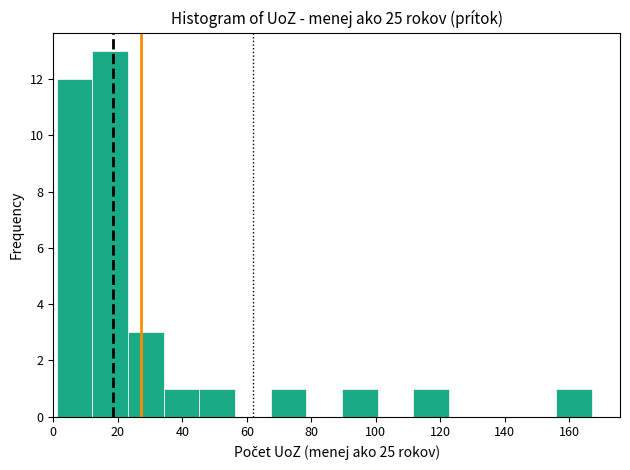

Reading left to right, transcribe this chart: for each bar, give the range it covers on the x-axis and its height. Neither the bar edges nor the heights are printed on the chart, so give them approximately, as read against the axes.

2 to 12: 12
12 to 24: 13
24 to 34: 3
34 to 46: 1
46 to 56: 1
56 to 68: 0
68 to 78: 1
78 to 90: 0
90 to 100: 1
100 to 112: 0
112 to 122: 1
122 to 134: 0
134 to 144: 0
144 to 156: 0
156 to 168: 1